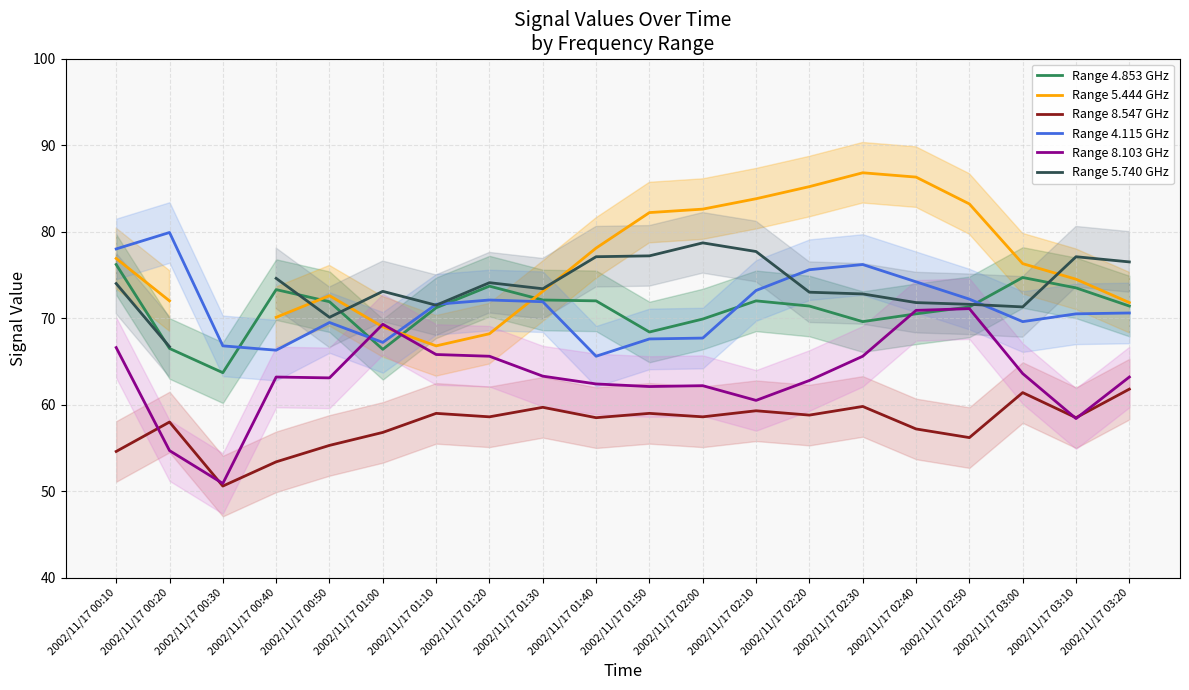

At which category does Range 5.444 GHz reach its first local peak?

2002/11/17 00:50